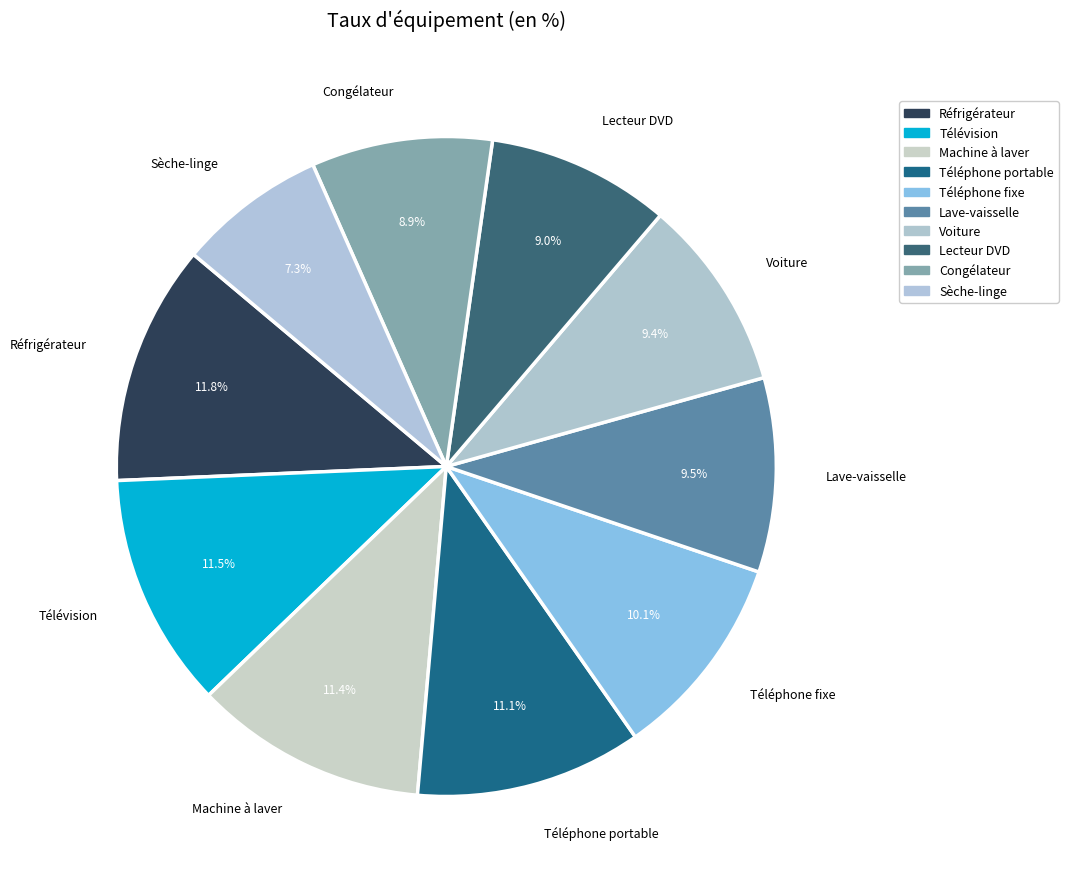

Does Télévision represent more than half of the total?

No